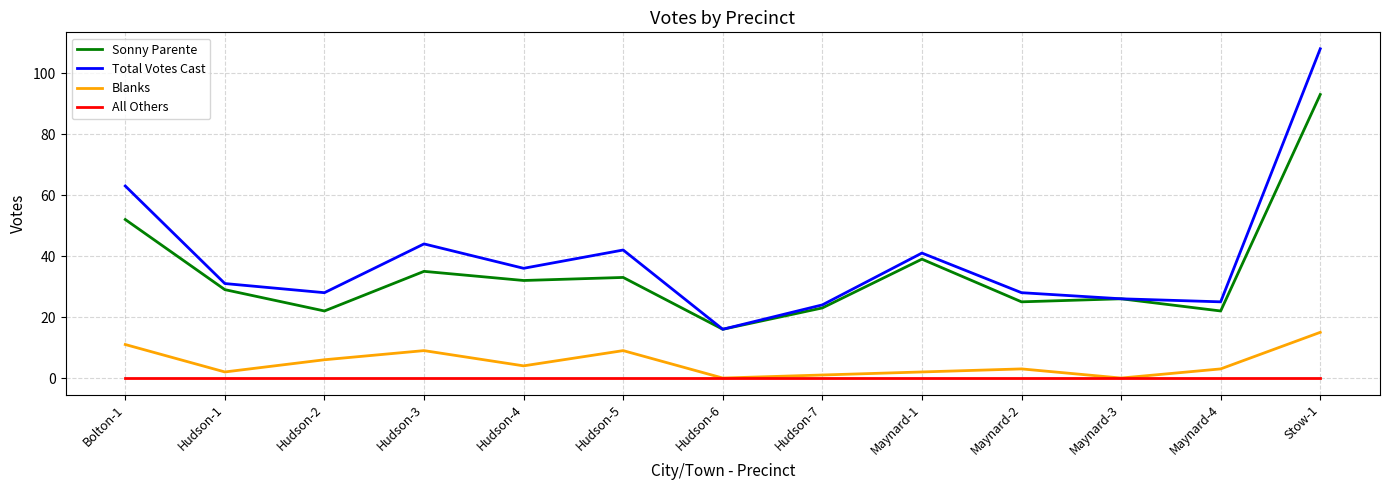

Reading left to right, extract all data points from this chart.

Sonny Parente: 52	29	22	35	32	33	16	23	39	25	26	22	93
Total Votes Cast: 63	31	28	44	36	42	16	24	41	28	26	25	108
Blanks: 11	2	6	9	4	9	0	1	2	3	0	3	15
All Others: 0	0	0	0	0	0	0	0	0	0	0	0	0